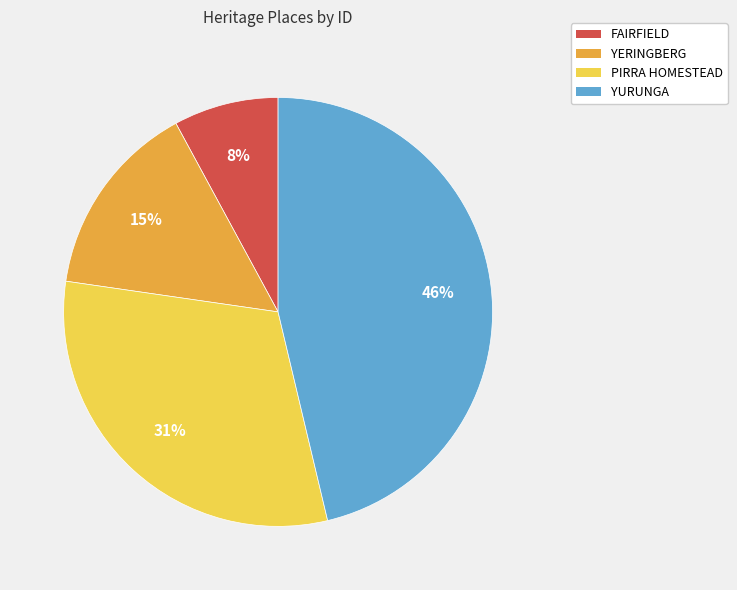

Between PIRRA HOMESTEAD and YERINGBERG, which is larger?

PIRRA HOMESTEAD